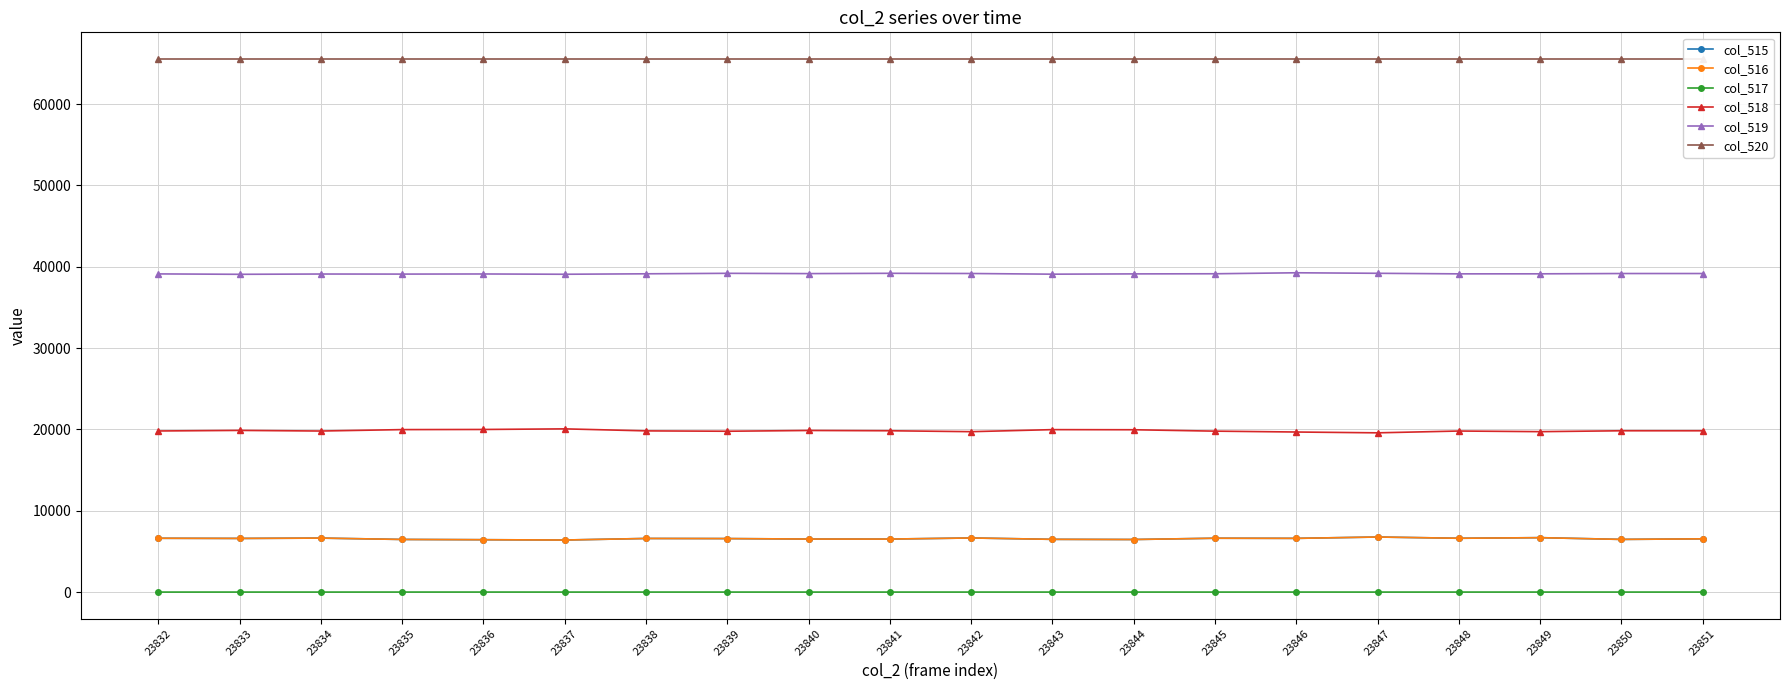

What is the value of the col_519 point at the 18th from the left?

39124